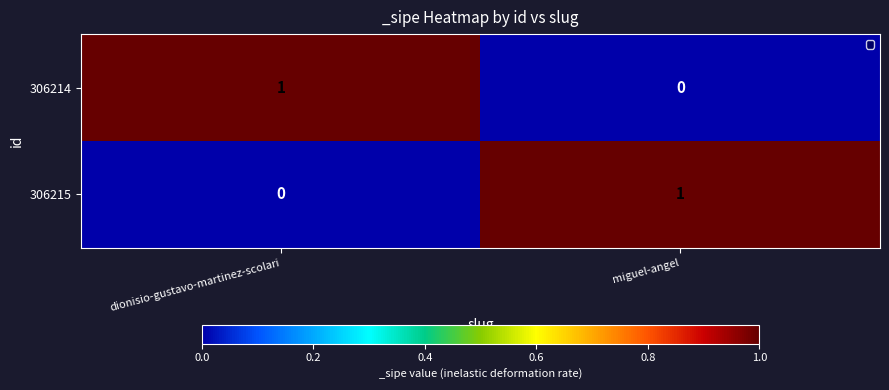

At miguel-angel, list the series in order from largest to smallest.

306215, 306214